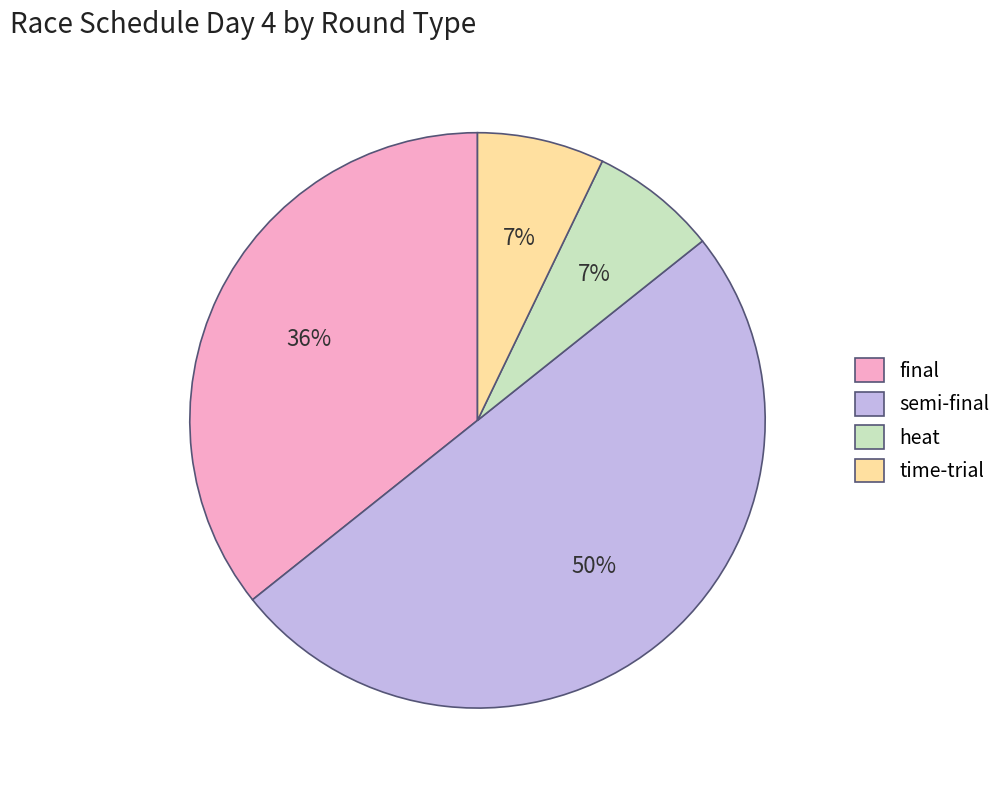

What percentage is the semi-final slice, to the nearest percent?

50%